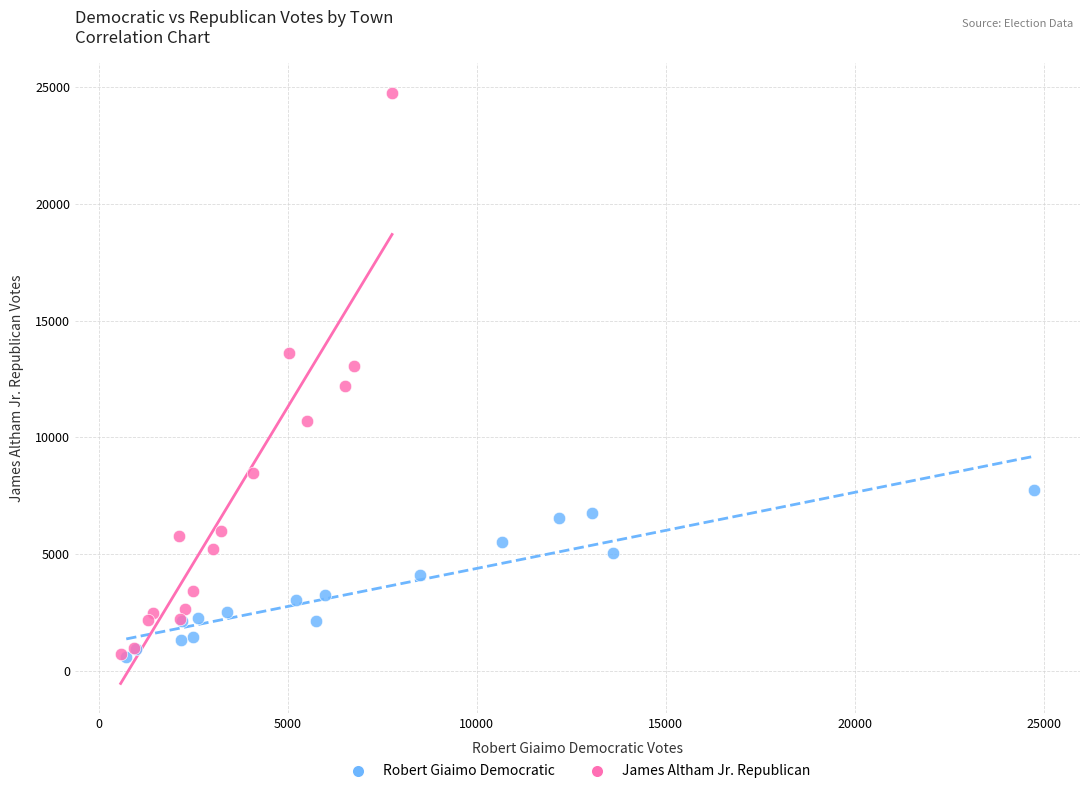

Which series has the largest Y range (max minus min)?

James Altham Jr. Republican